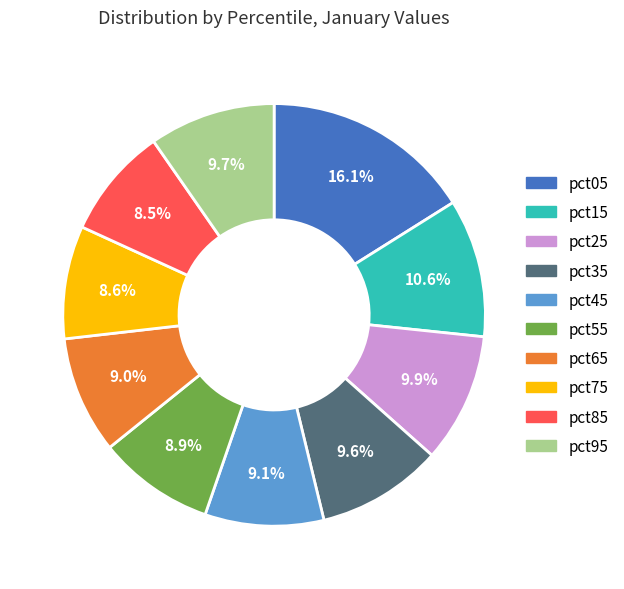

Is pct95 the majority of the pie?

No